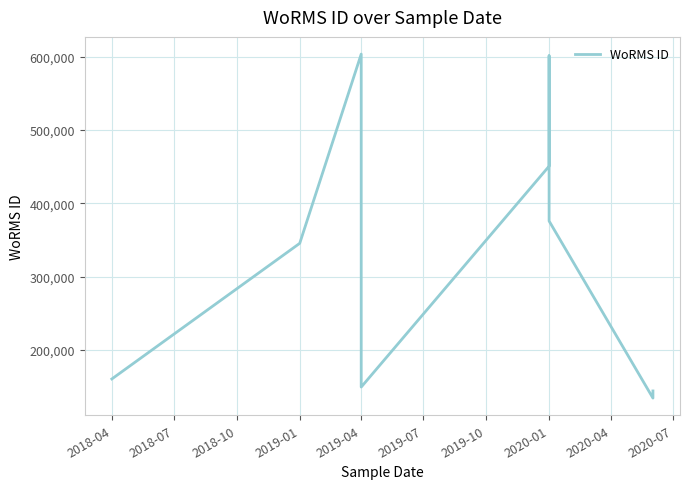

Is it true that the value at 2018-04 is 160576?

True